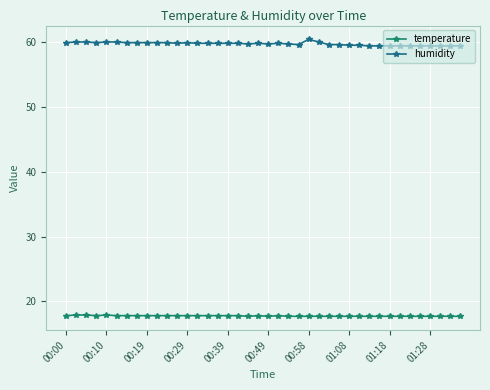

Does the chart have visible grid lines?

Yes